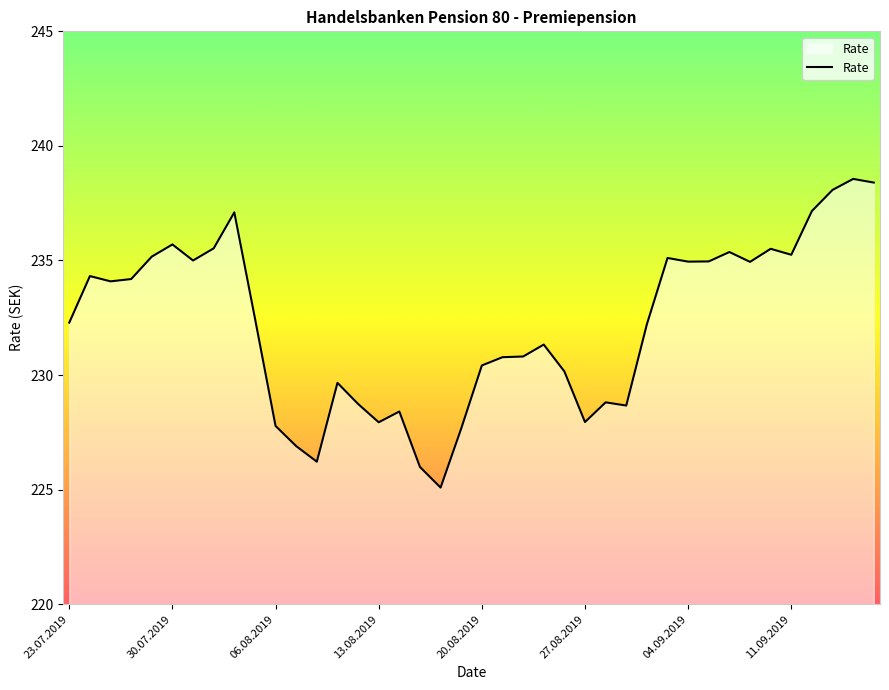

What is the difference between the maximum and minimum values?

13.5